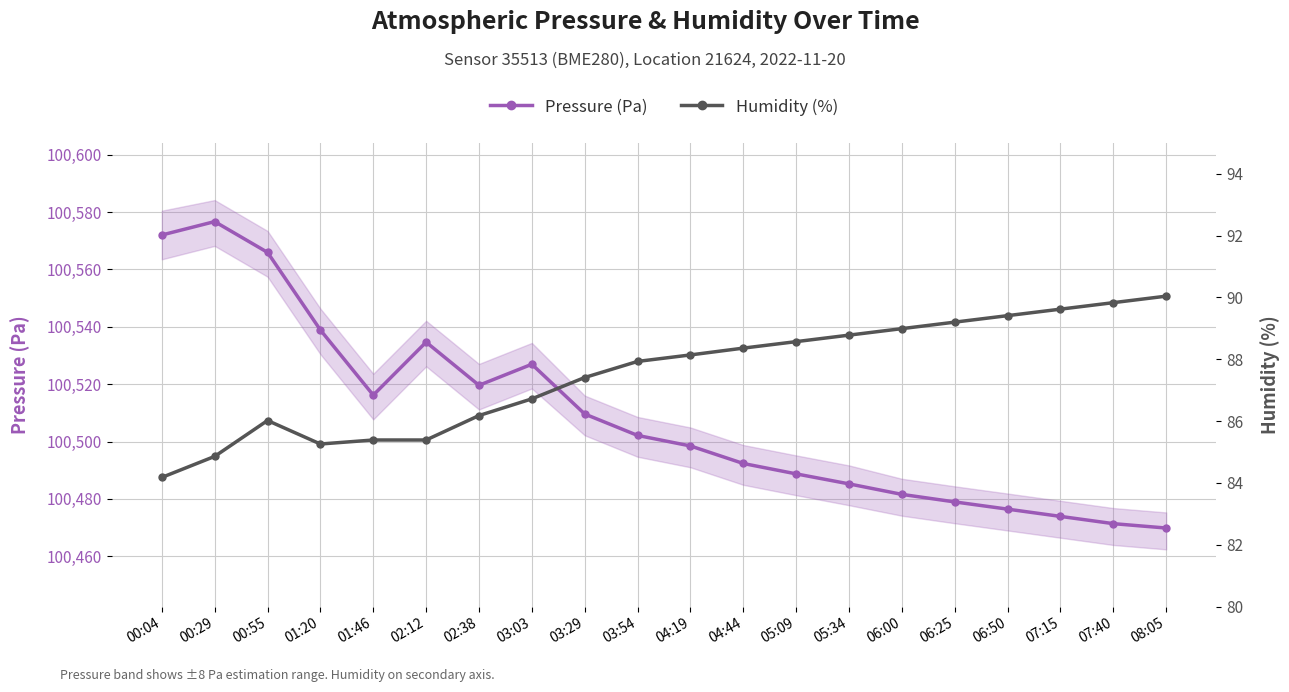

List the series in order of their overall mean, lowest first.

Humidity (%), Pressure (Pa)